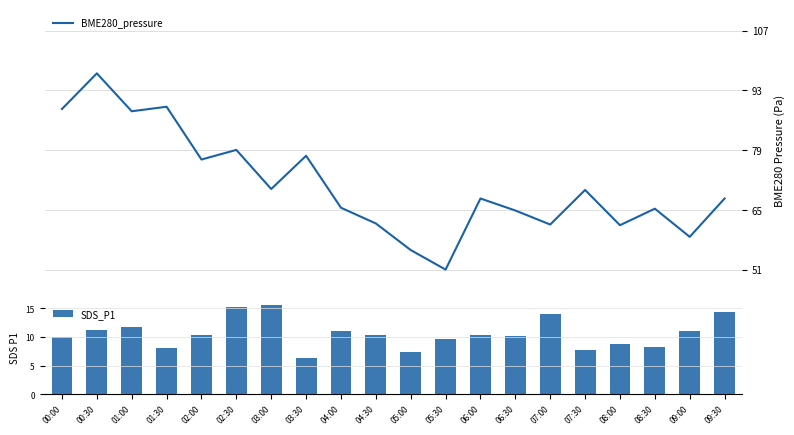

What is the spread (max minus min) of values at 08:00?

53.5